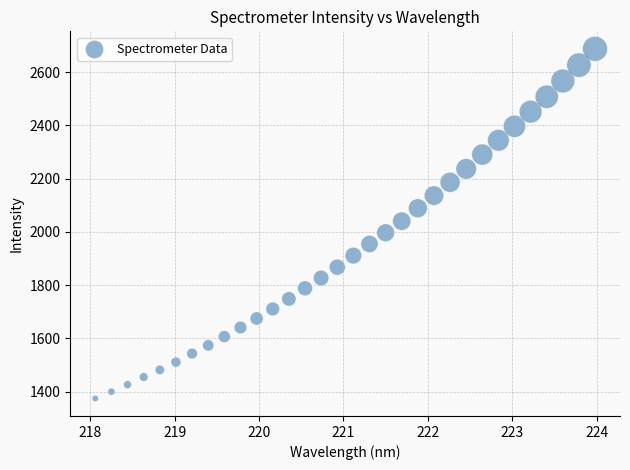

What is the range of Y values (max minus min)?

1314.3